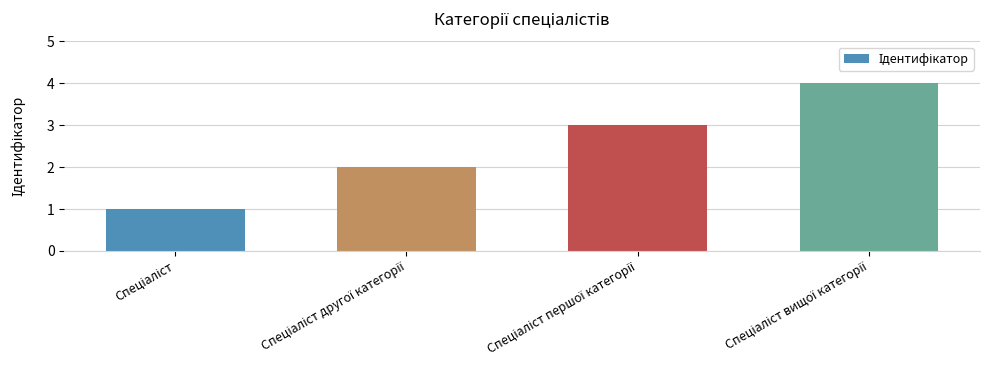

What is the maximum value shown in the chart?

4